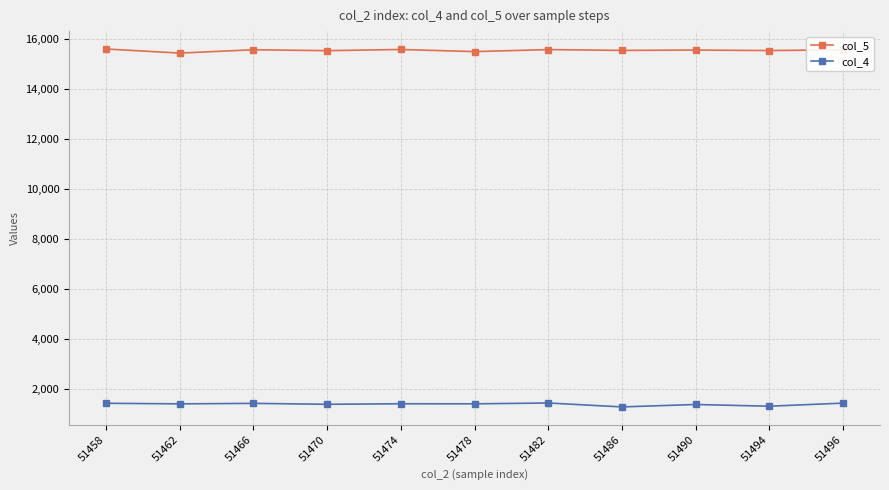

What is the highest value of the col_5 series?

15593